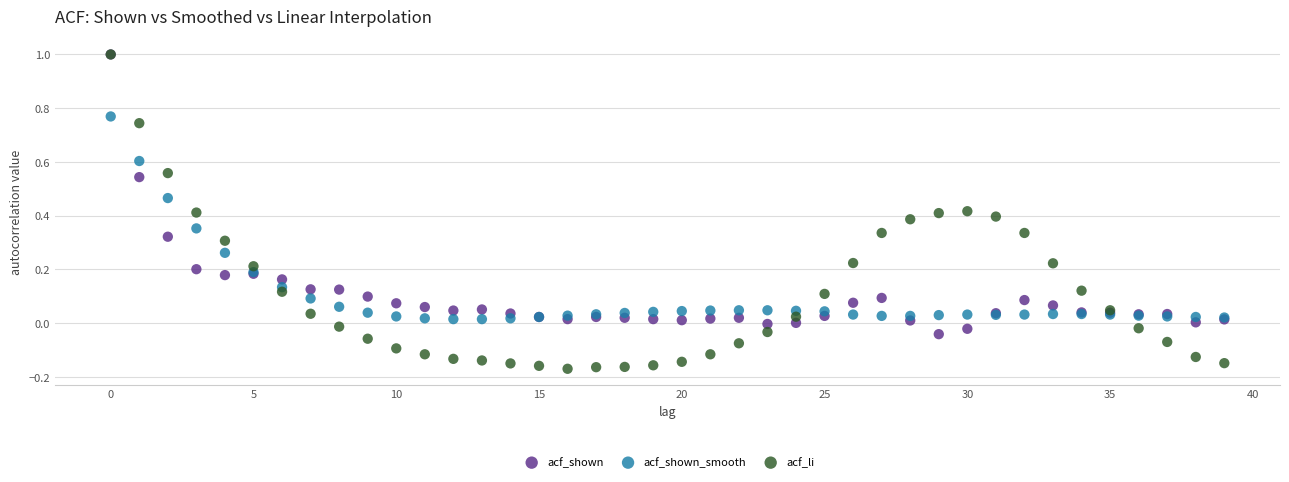

Which series contains the lowest Y value?

acf_li